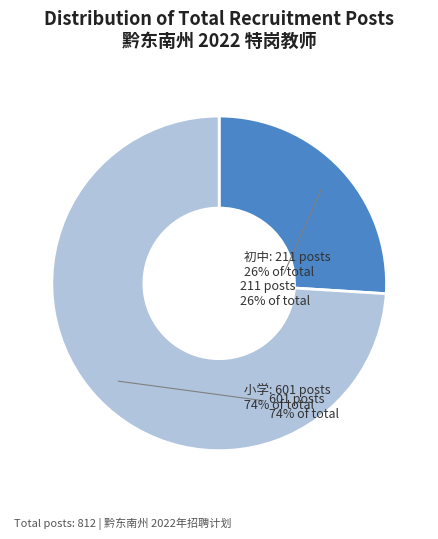

What is the smallest slice in the pie chart?

初中